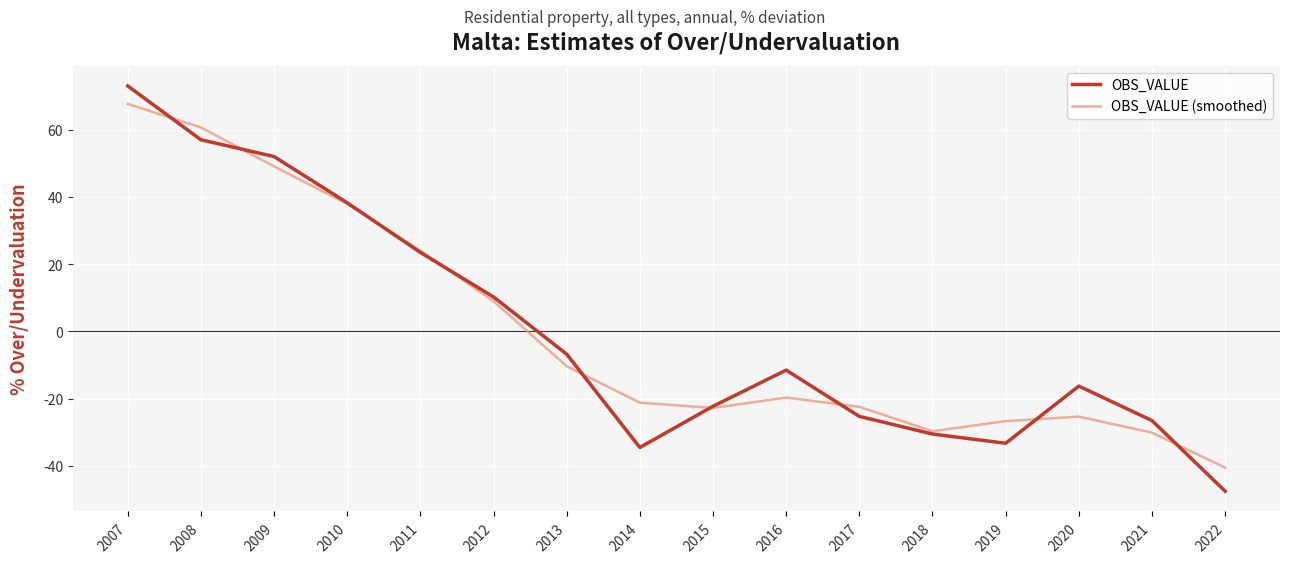

What is the sum of the OBS_VALUE (smoothed) values at 2021 and 2007?

37.6